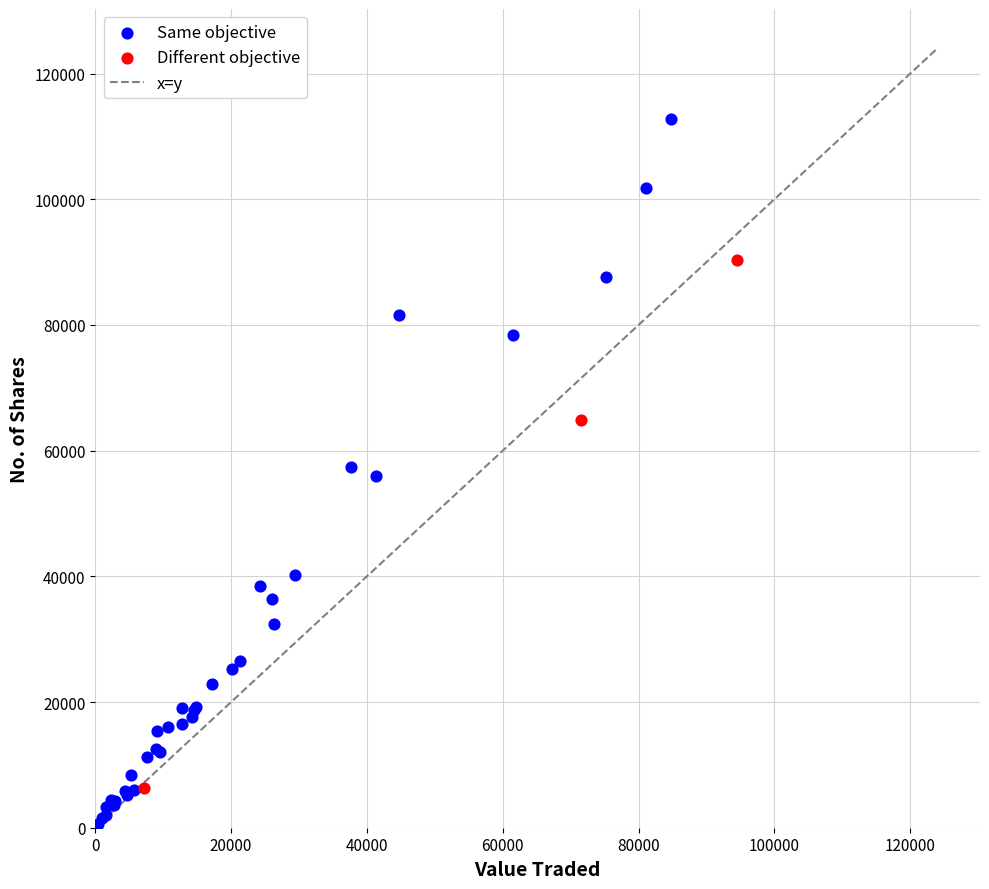

Which series has the widest spread of Y values?

Same objective